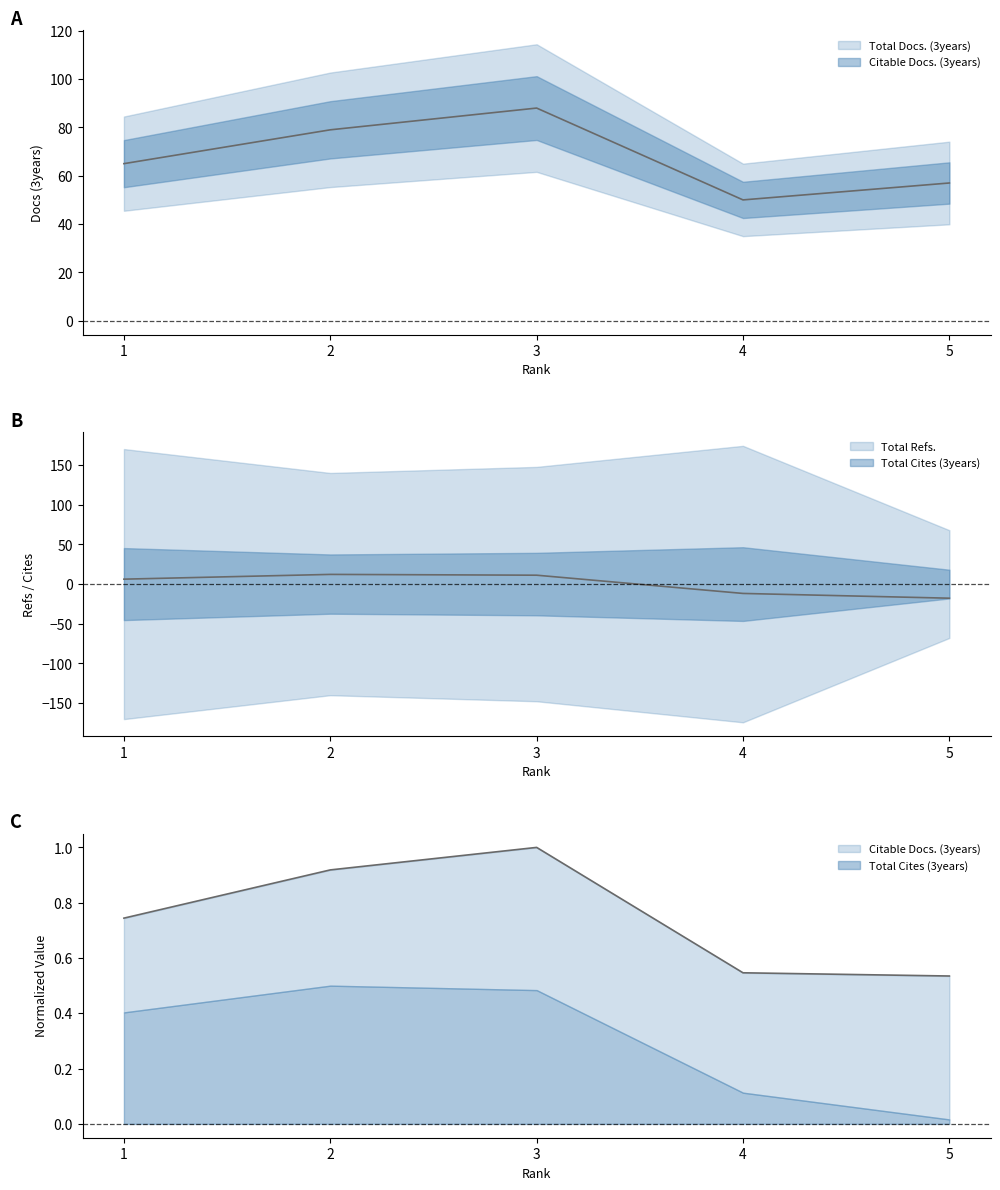

Which label corresponds to the largest value in the chart?

3